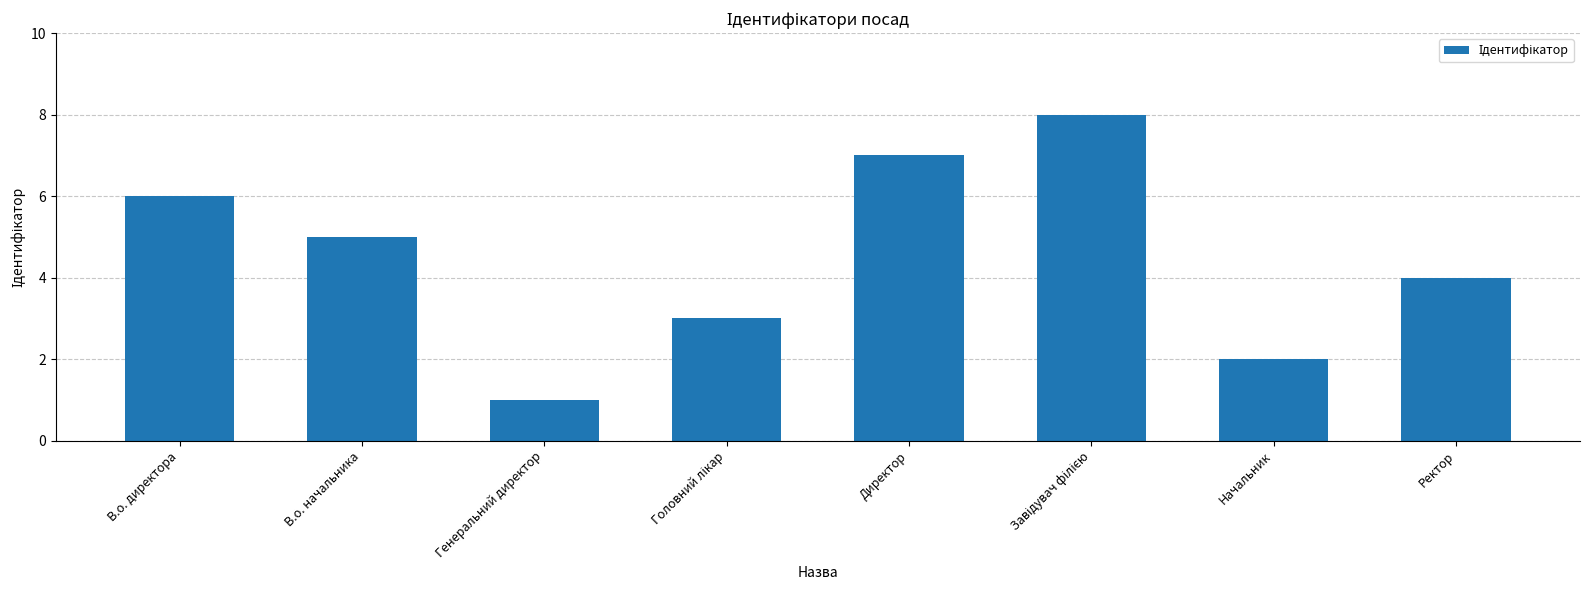

What is the change in value from Генеральний директор to Ректор?

+3